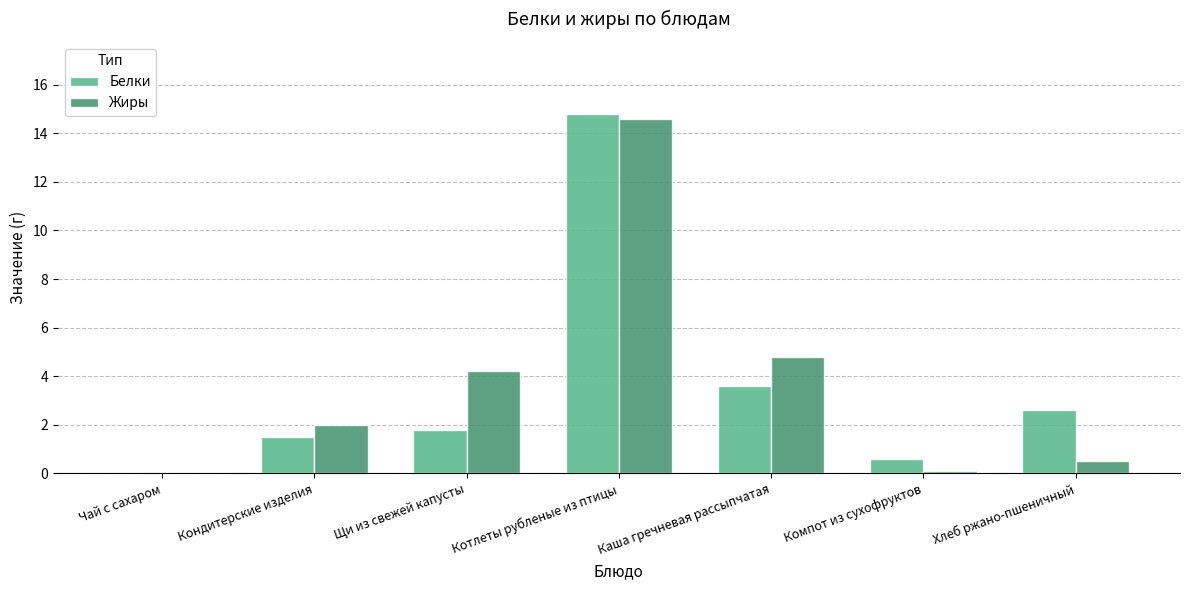

What is the sum of all Белки values?

24.9